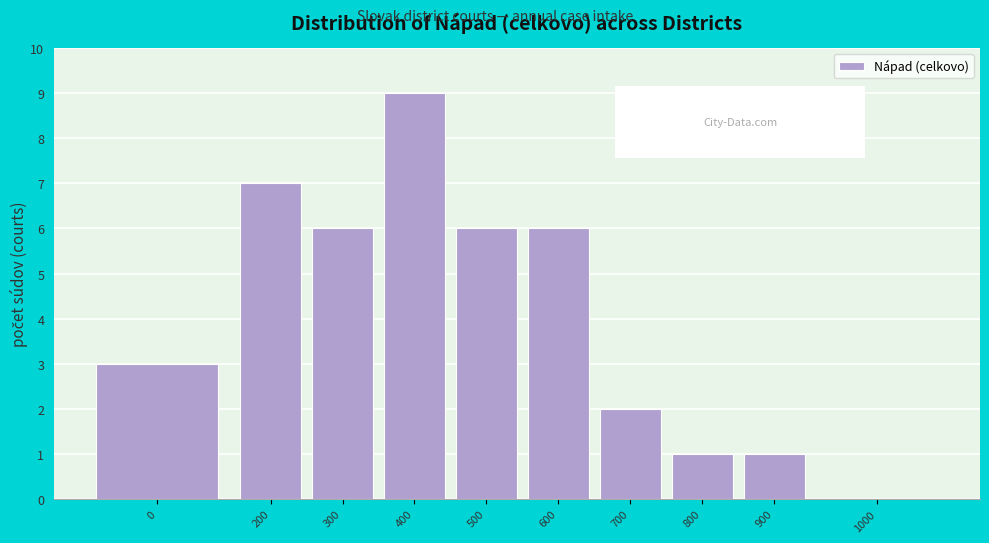

Reading right to left, list all the values displayed in this chart.

1000=0	900=1	800=1	700=2	600=6	500=6	400=9	300=6	200=7	0=3